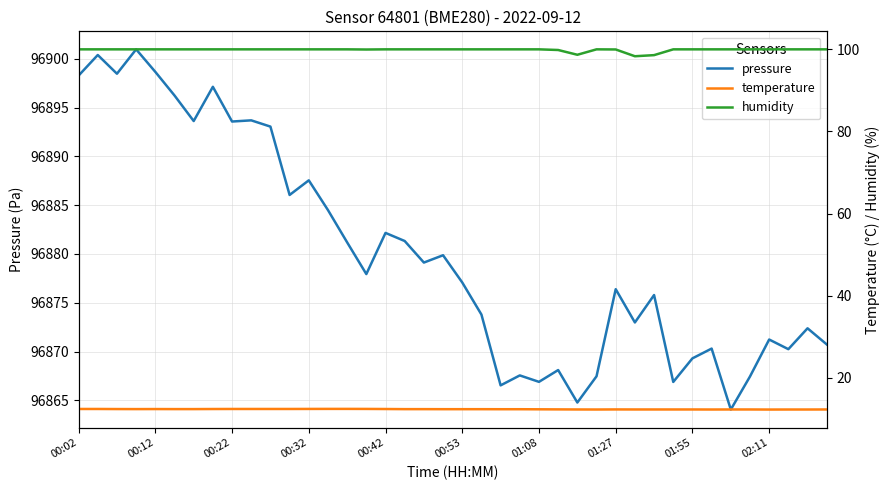

What is the spread (max minus min) of values at 39?

96858.4